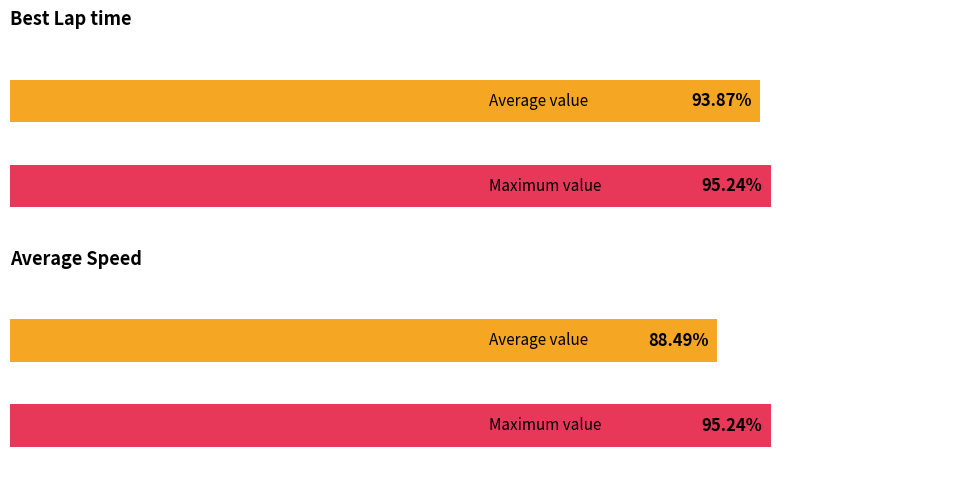

Rank the series by their maximum value, from lowest to highest.

Average Speed, Best Lap time